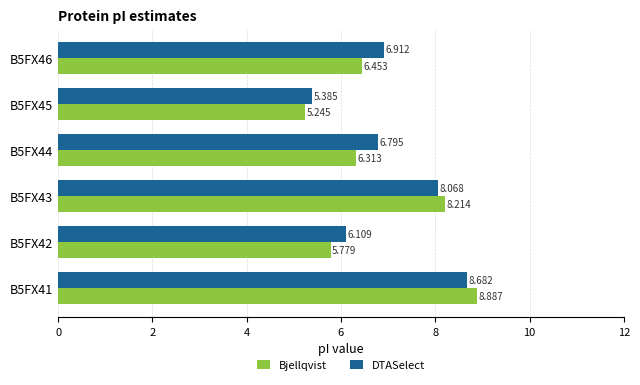

Rank the series by their average value, from lowest to highest.

Bjellqvist, DTASelect